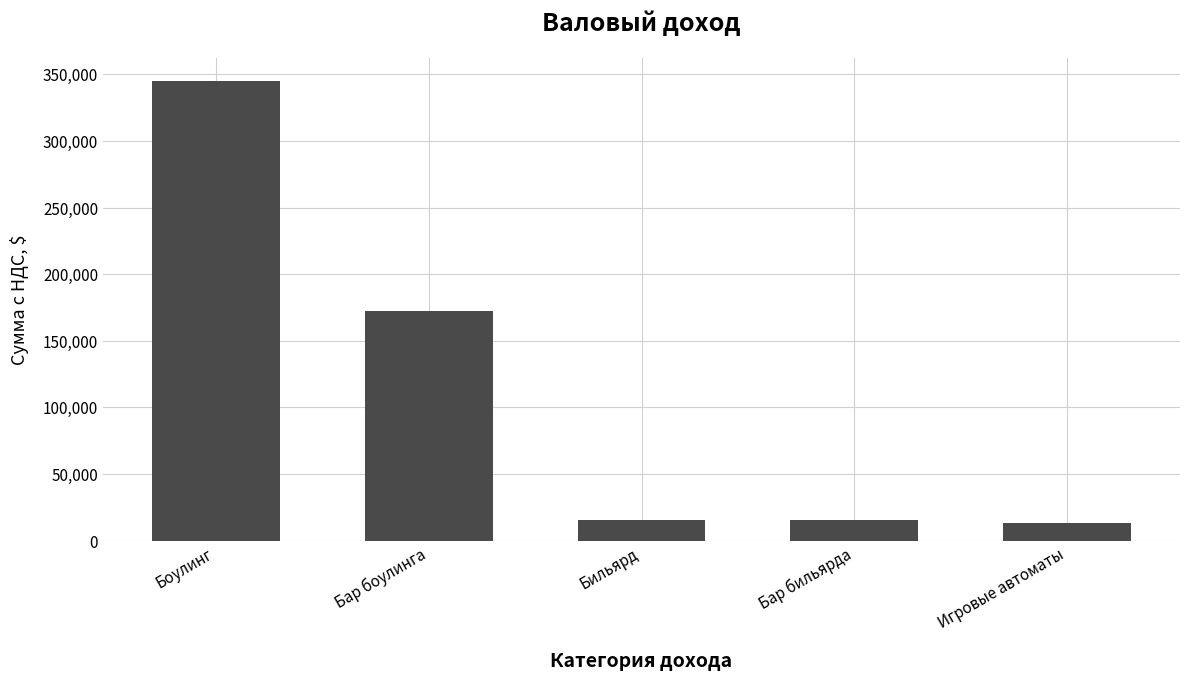

The value at Бар боулинга is 287553.9. True or false?

False